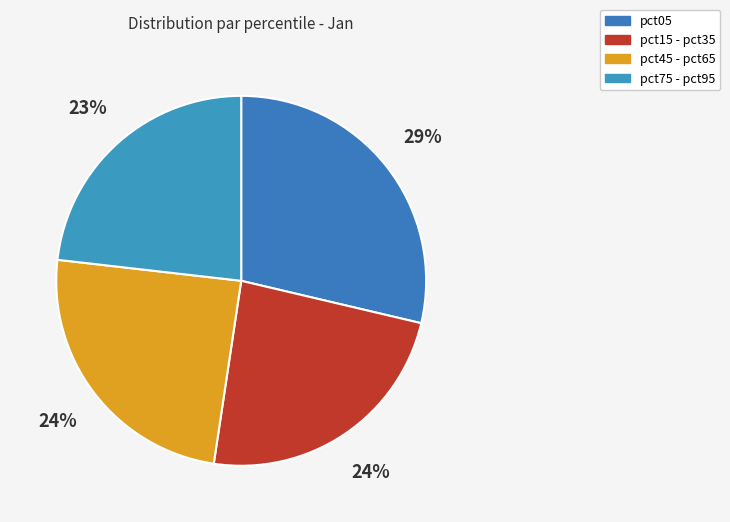

Is there a majority slice in this chart?

No